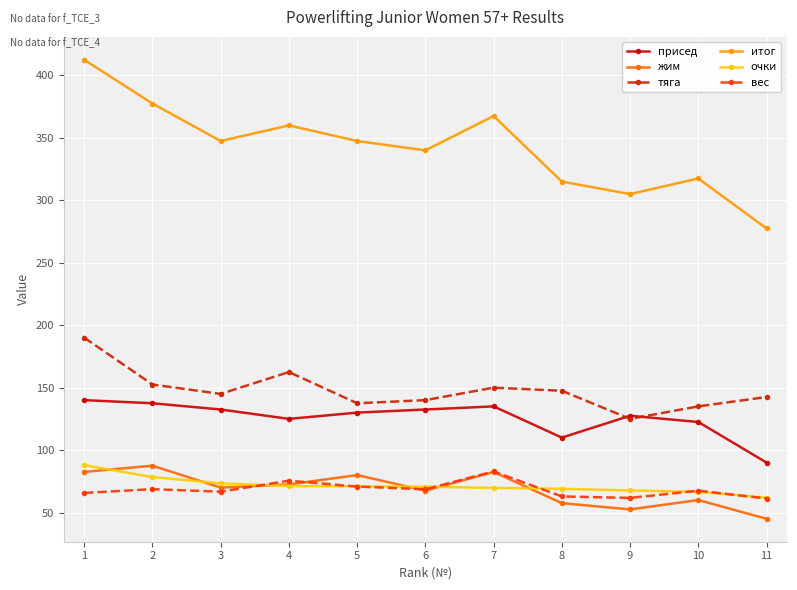

What is the sum of all тяга values?

1627.5